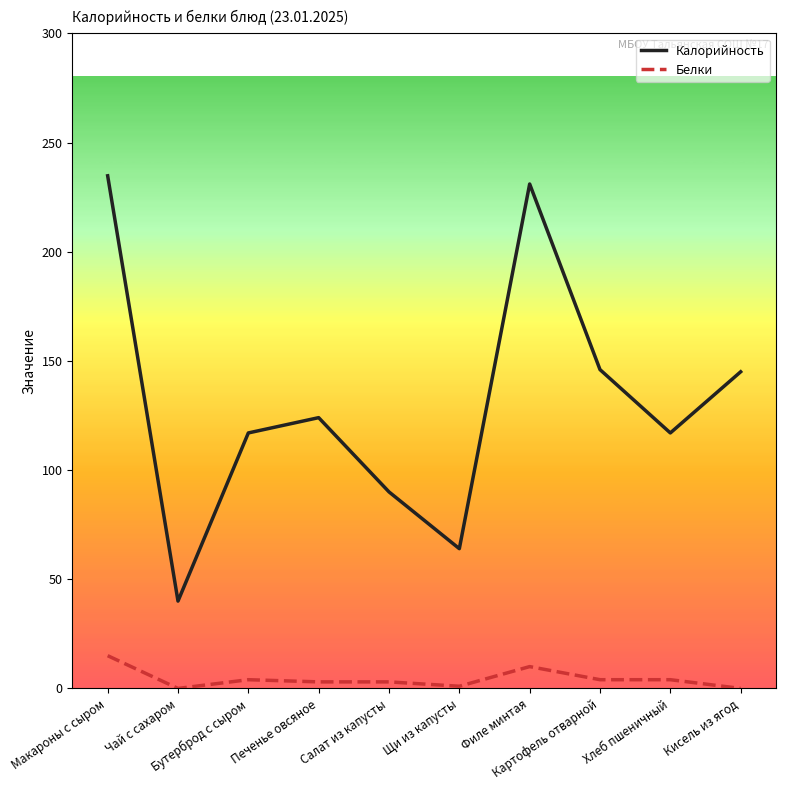

What is the maximum value shown in the chart?

234.8